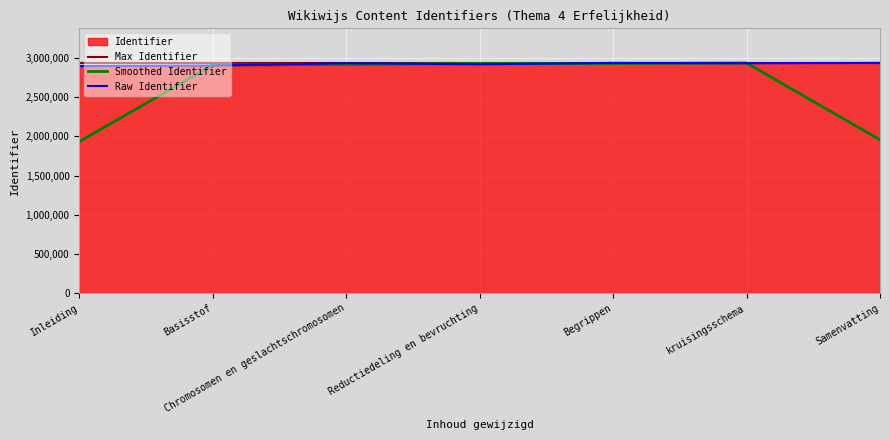

Between Chromosomen en geslachtschromosomen and Inleiding, which is larger?

Chromosomen en geslachtschromosomen